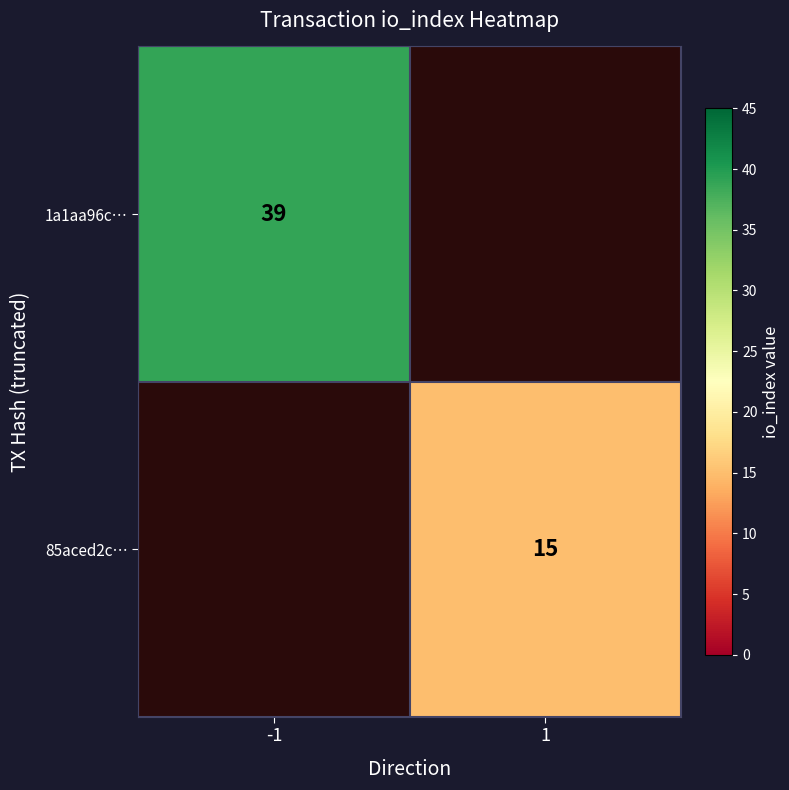

What is the minimum value shown in the chart?

15.0